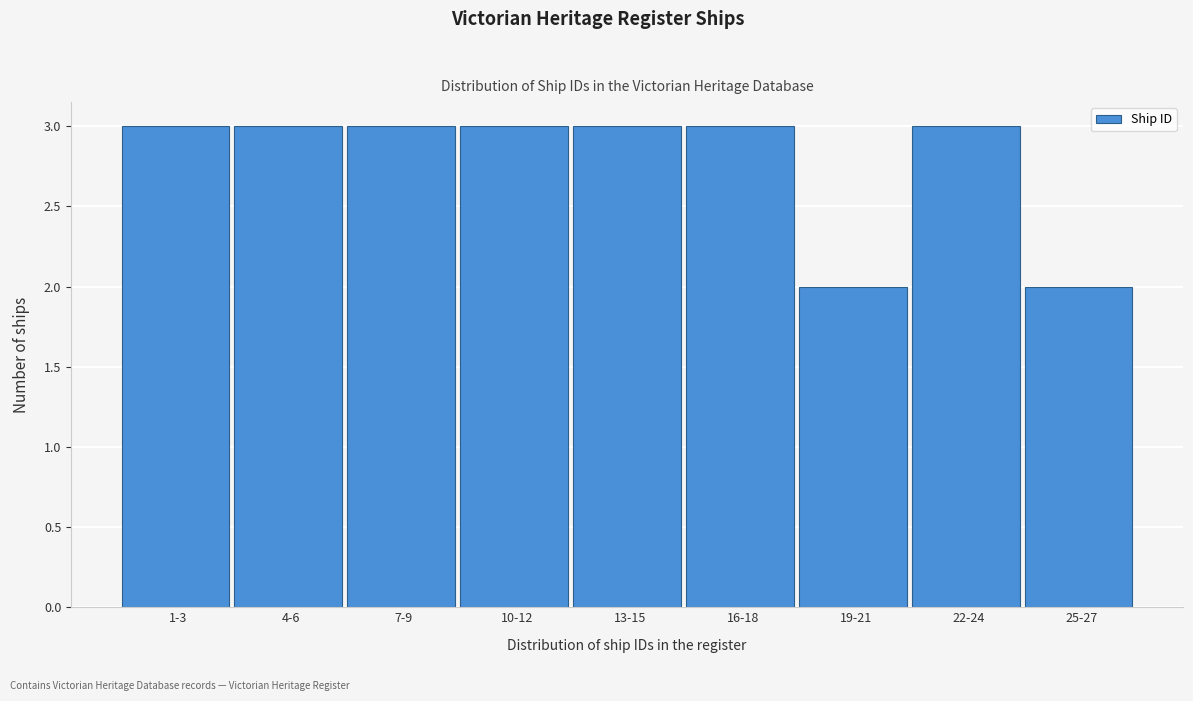

Reading right to left, transcribe all the data shown in this chart.

2	3	2	3	3	3	3	3	3